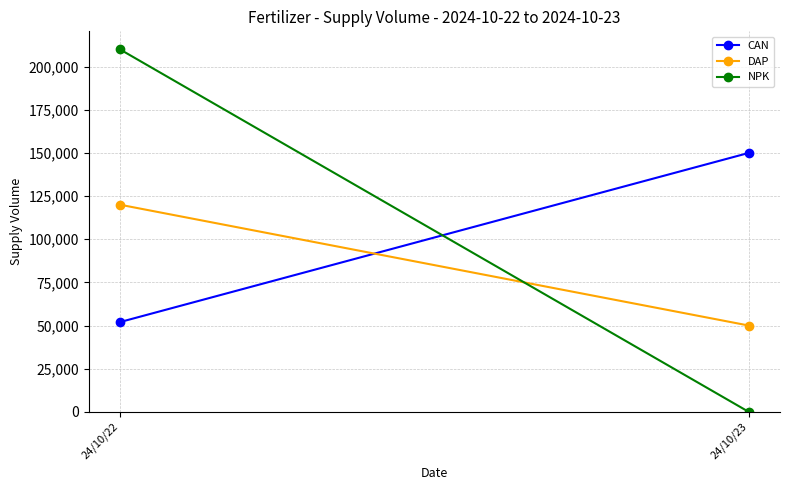

Which category has the lowest value across all series?

24/10/23